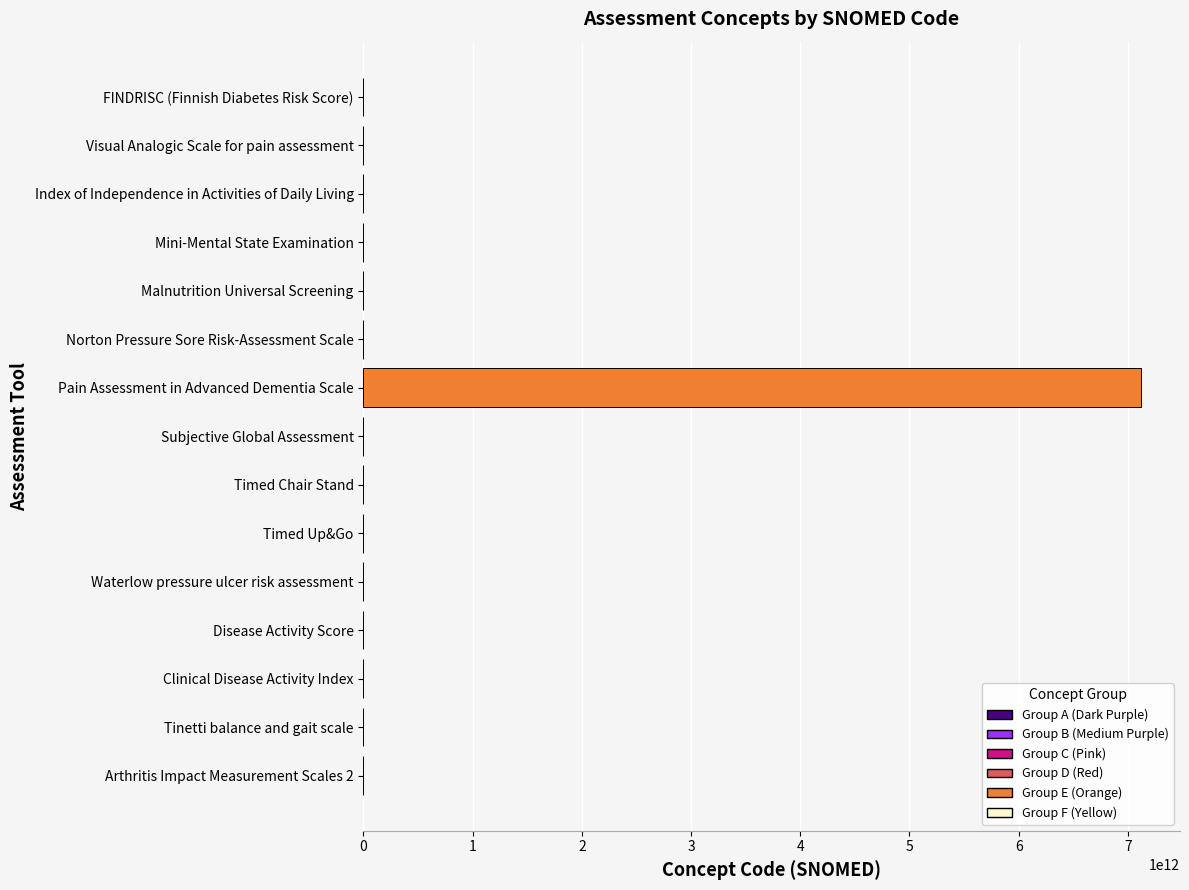

The value at Pain Assessment in Advanced Dementia Scale is 7121000122100. True or false?

True